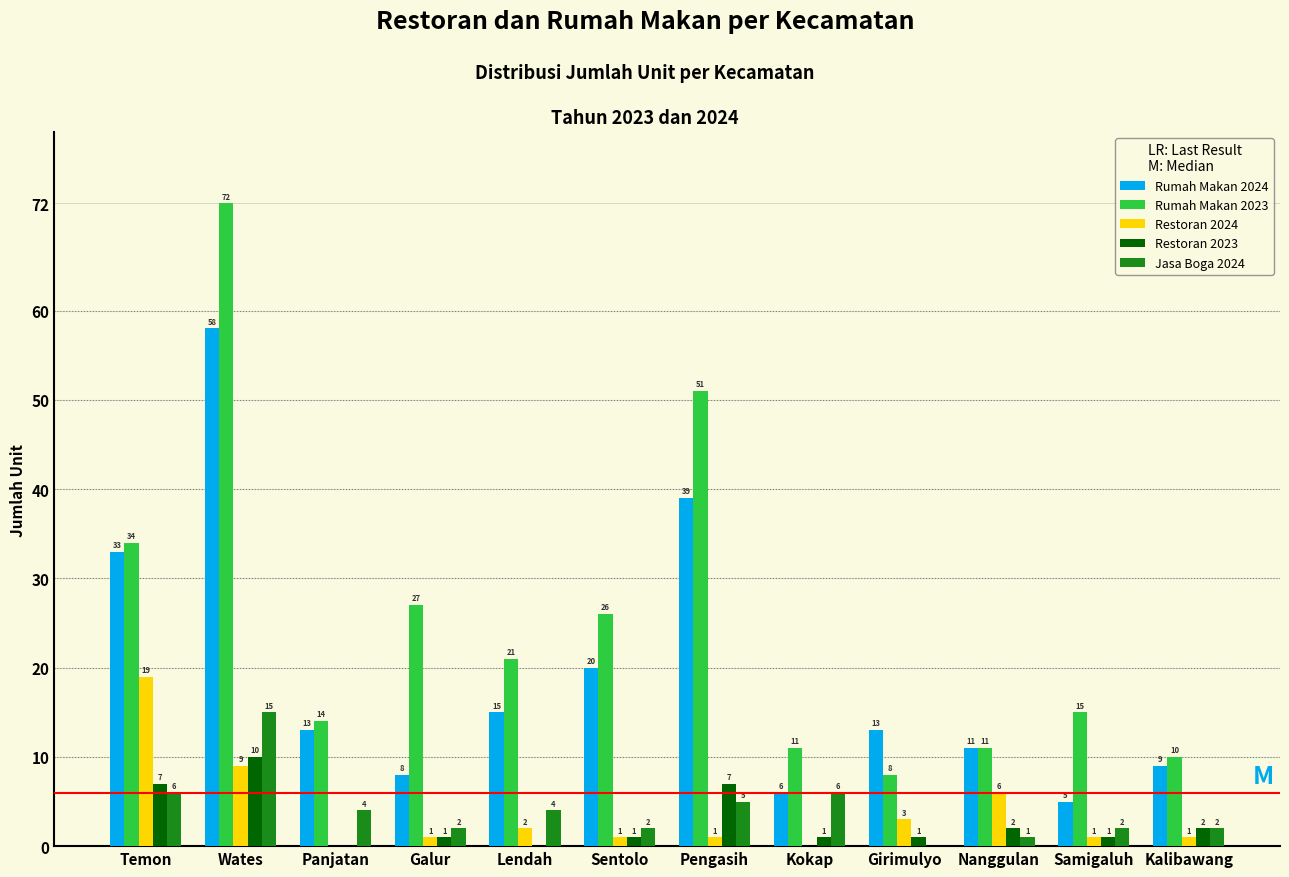

Reading right to left, what are all the values shown in this chart?

Rumah Makan 2024: Kalibawang=9	Samigaluh=5	Nanggulan=11	Girimulyo=13	Kokap=6	Pengasih=39	Sentolo=20	Lendah=15	Galur=8	Panjatan=13	Wates=58	Temon=33
Rumah Makan 2023: Kalibawang=10	Samigaluh=15	Nanggulan=11	Girimulyo=8	Kokap=11	Pengasih=51	Sentolo=26	Lendah=21	Galur=27	Panjatan=14	Wates=72	Temon=34
Restoran 2024: Kalibawang=1	Samigaluh=1	Nanggulan=6	Girimulyo=3	Kokap=0	Pengasih=1	Sentolo=1	Lendah=2	Galur=1	Panjatan=0	Wates=9	Temon=19
Restoran 2023: Kalibawang=2	Samigaluh=1	Nanggulan=2	Girimulyo=1	Kokap=1	Pengasih=7	Sentolo=1	Lendah=0	Galur=1	Panjatan=0	Wates=10	Temon=7
Jasa Boga 2024: Kalibawang=2	Samigaluh=2	Nanggulan=1	Girimulyo=0	Kokap=6	Pengasih=5	Sentolo=2	Lendah=4	Galur=2	Panjatan=4	Wates=15	Temon=6